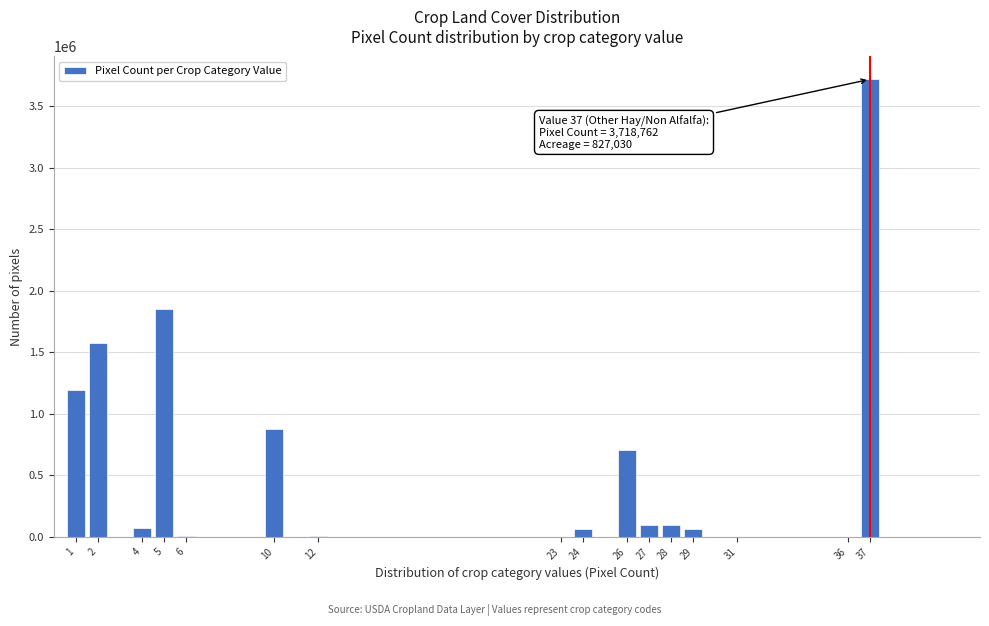

What is the ratio of the value at 1 to the value at 28?

12.8